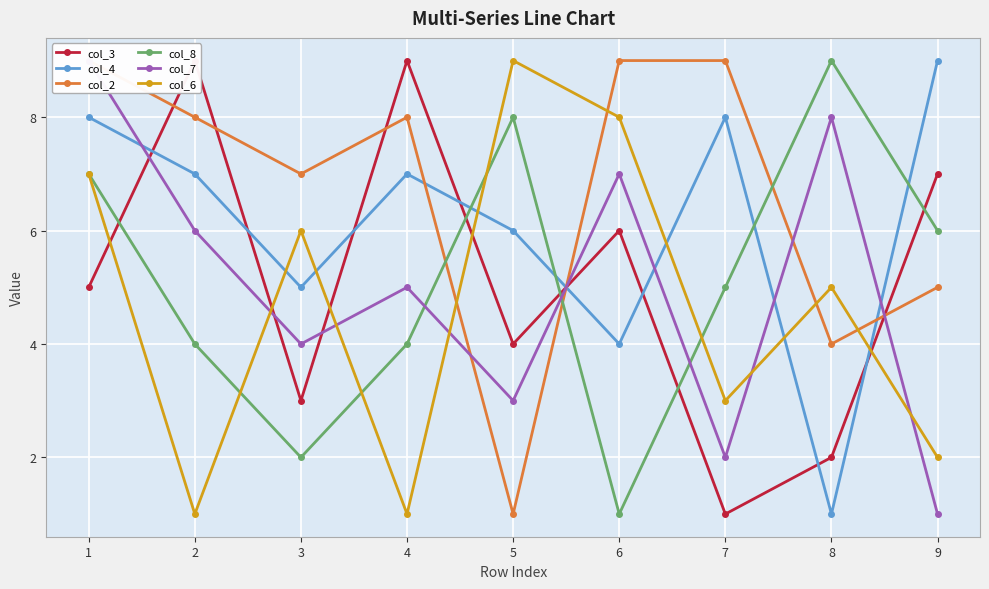

Rank the categories by col_8 value from lowest to highest.

6, 3, 2, 4, 7, 9, 1, 5, 8